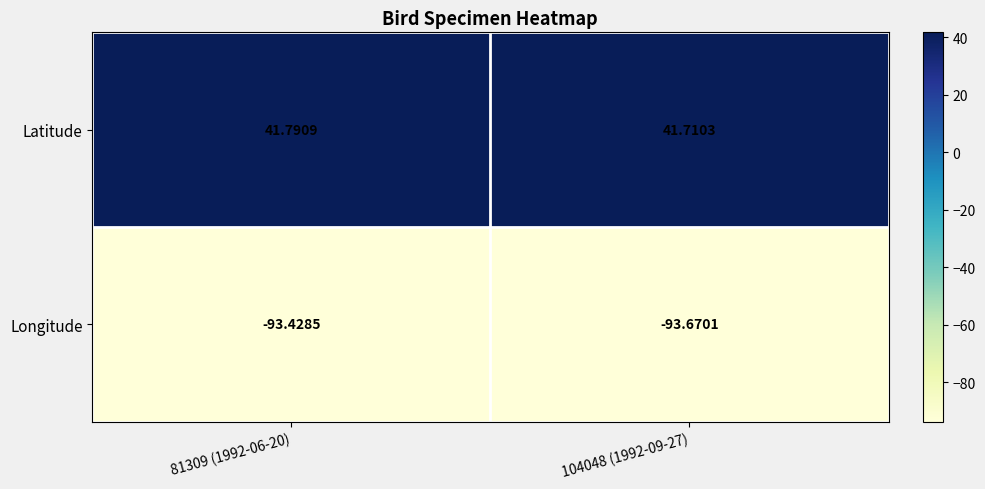

What is the difference between the highest and lowest values at 81309 (1992-06-20)?

135.2